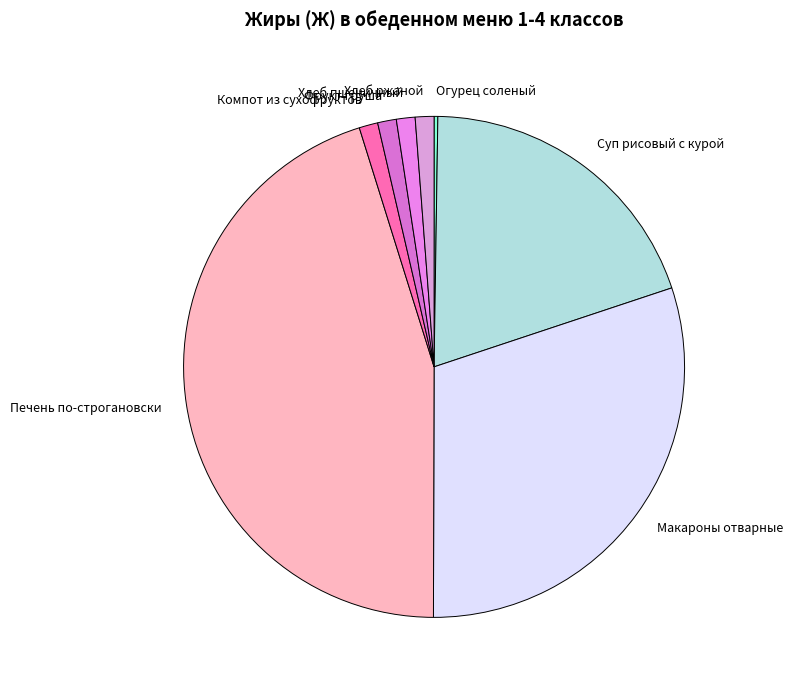

Which category has the biggest portion of the pie?

Печень по-строгановски